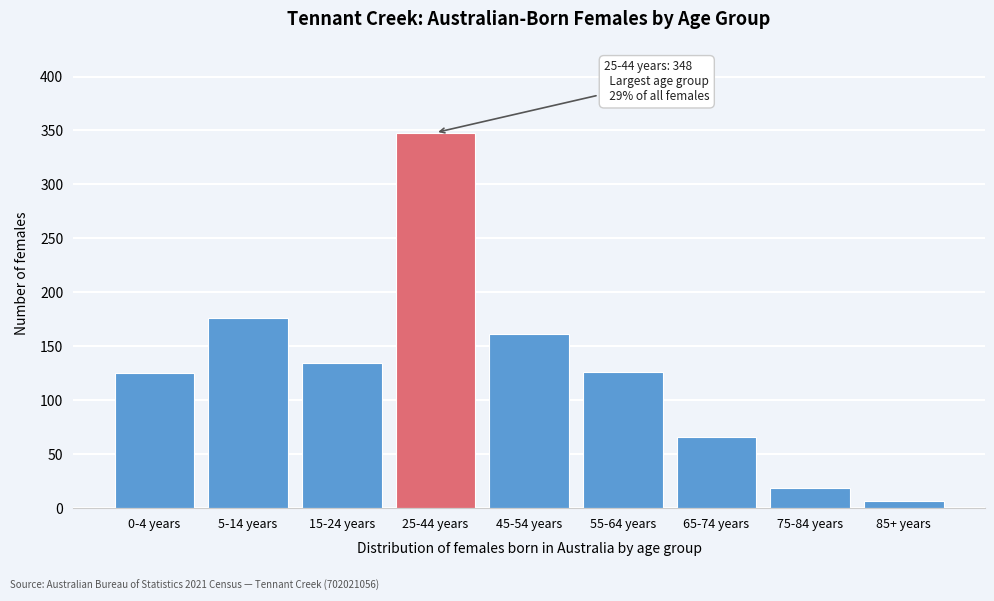

What is the change in value from 15-24 years to 75-84 years?

-115